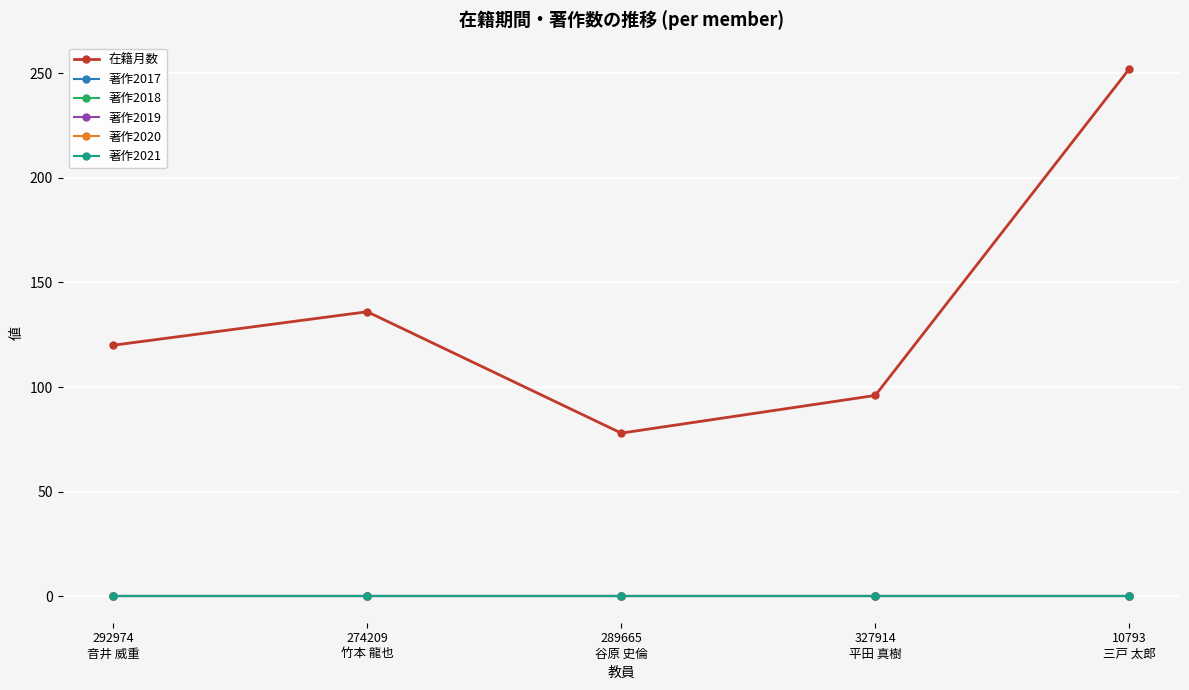

Is this an area chart (filled region under the line)?

No